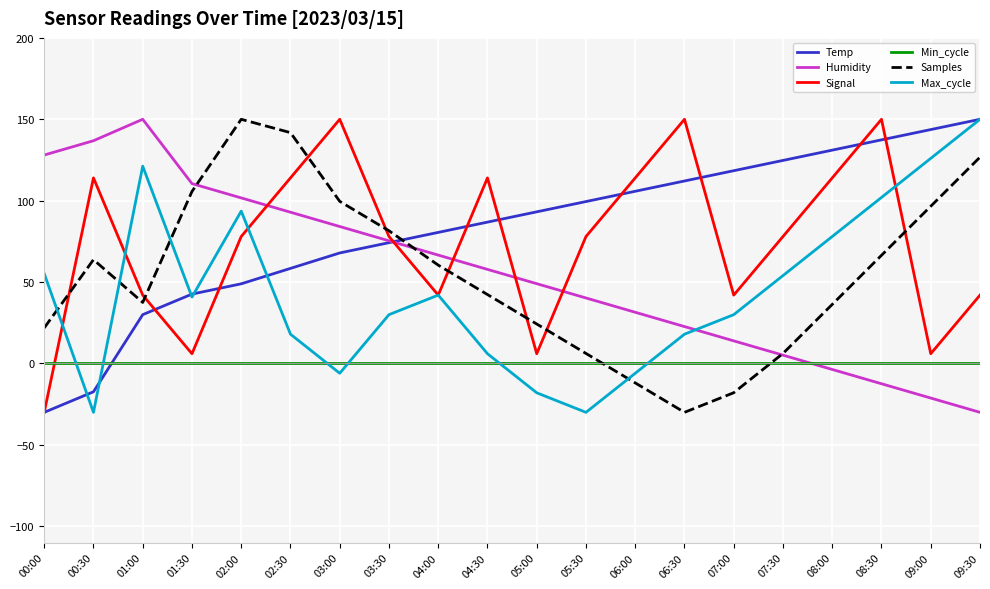

How many lines are shown in the chart?

6